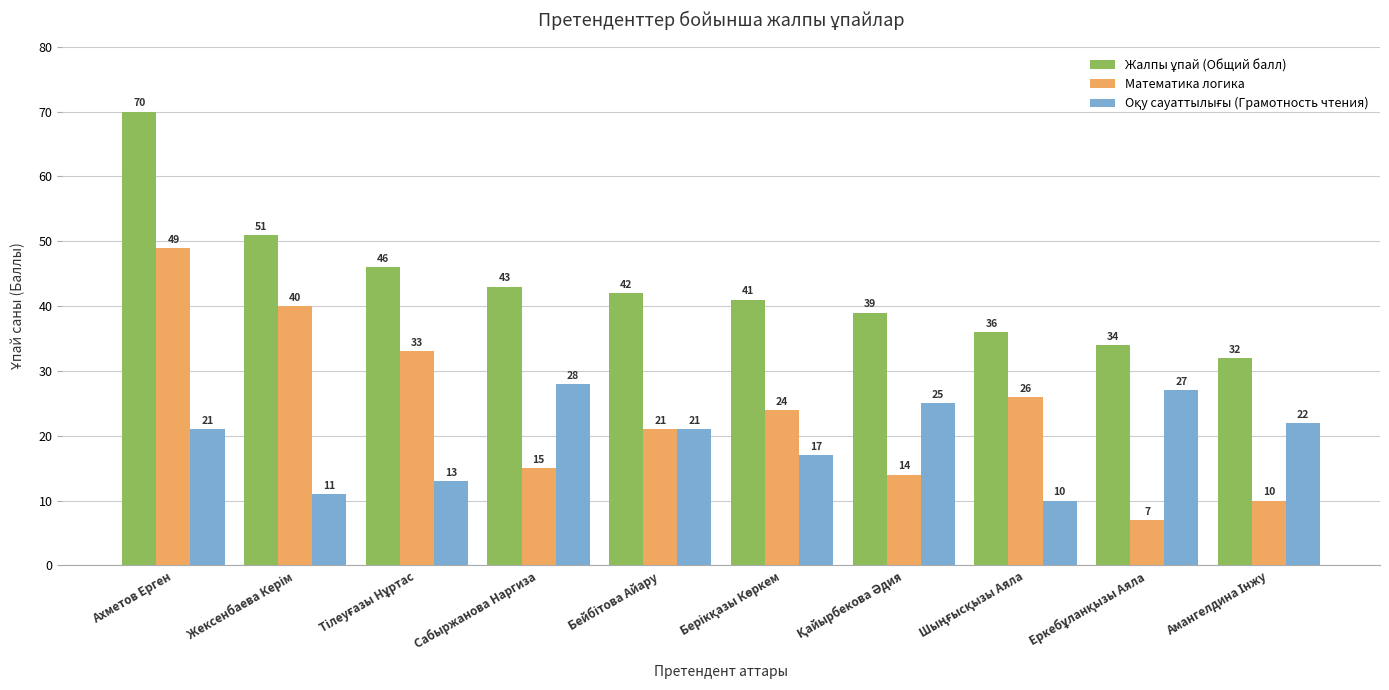

What is the difference between the maximum and minimum values in the Математика логика series?

42